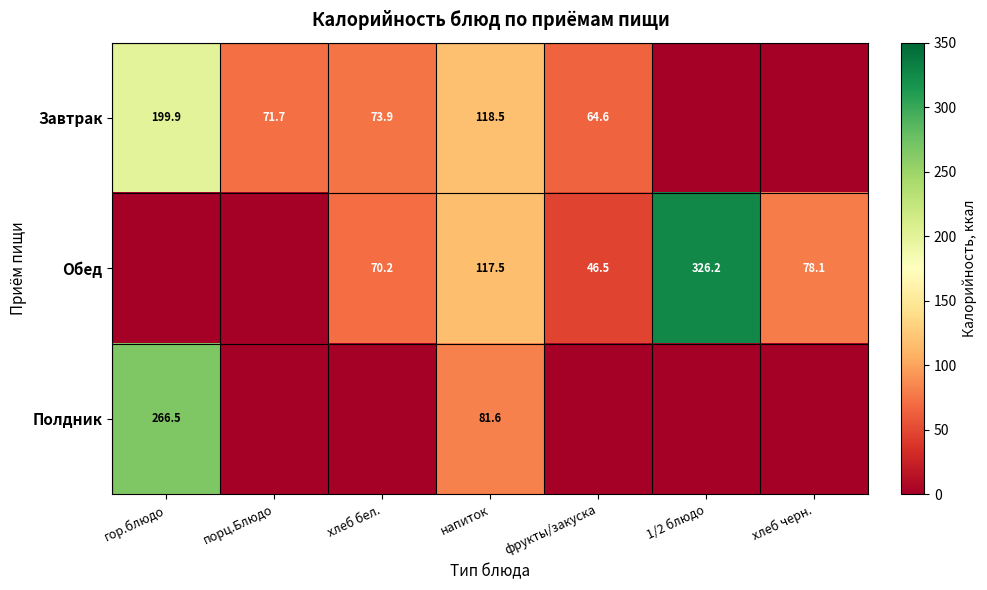

The Обед series shows 105.3 at хлеб бел.. True or false?

False